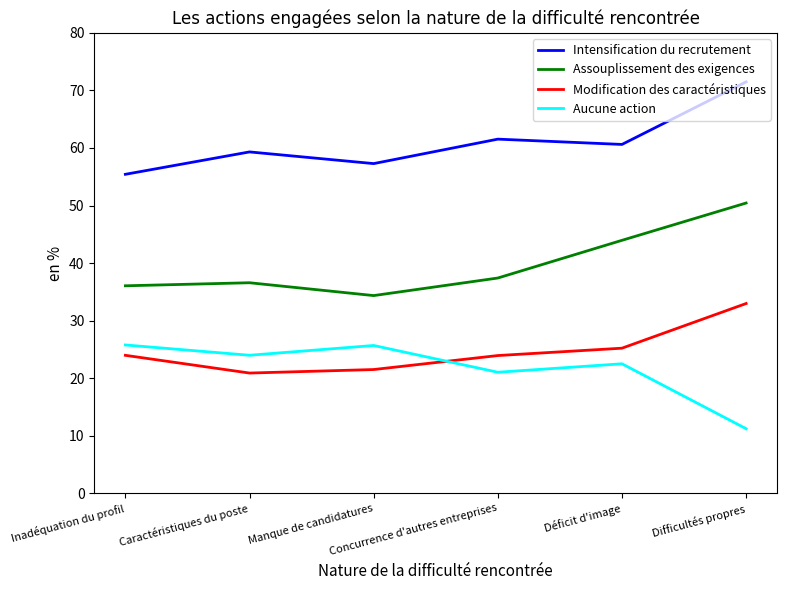

What is the highest value of the Assouplissement des exigences series?

50.4